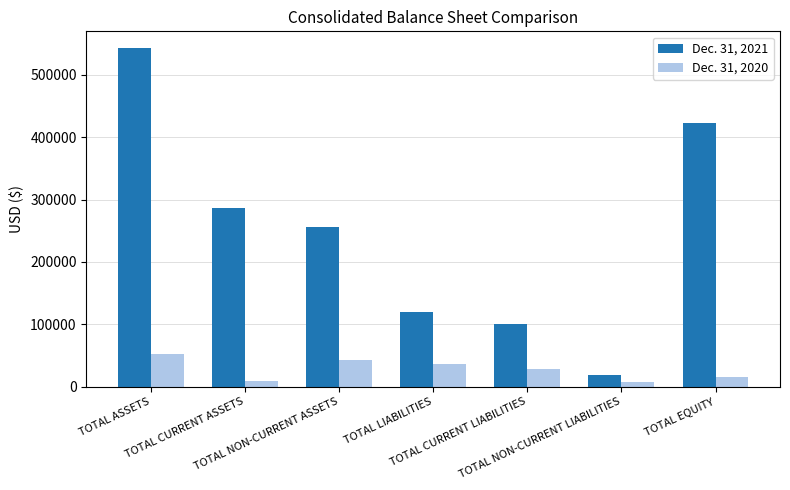

What are all the series names shown in the legend?

Dec. 31, 2021, Dec. 31, 2020